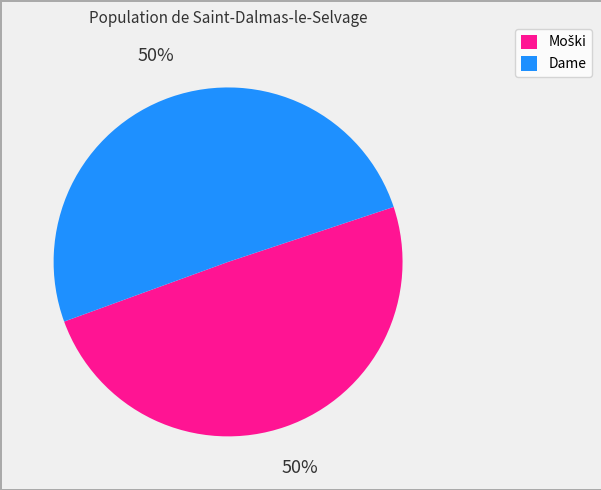

To the nearest percent, what is the average slice percentage?

50%